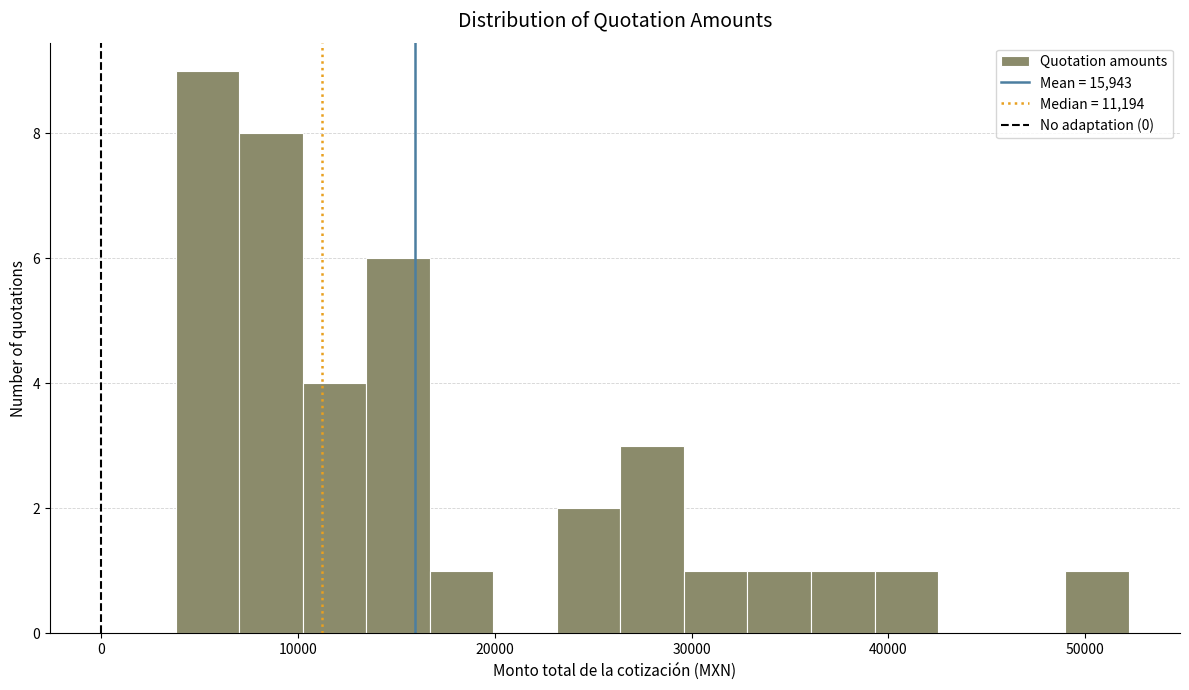

Read against the x-axis, roughly where is the centre of the tallest bar?

5000